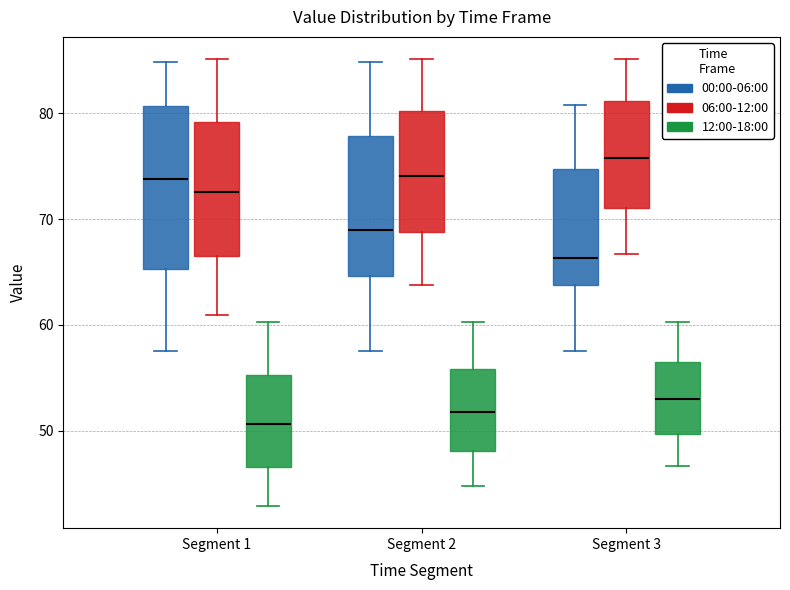

Which box is the tallest, from its lower edge to its upper edge?

Segment 1 (00:00-06:00)